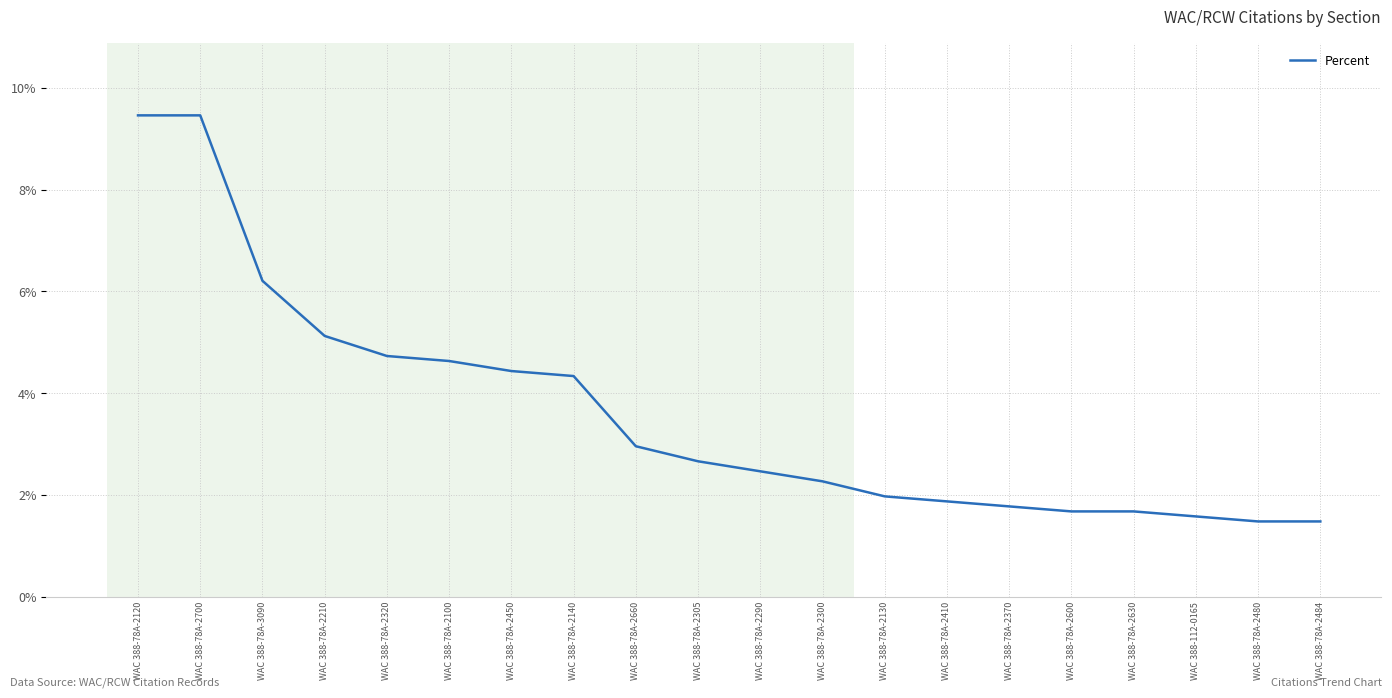

Does the chart display data point markers on the line(s)?

No